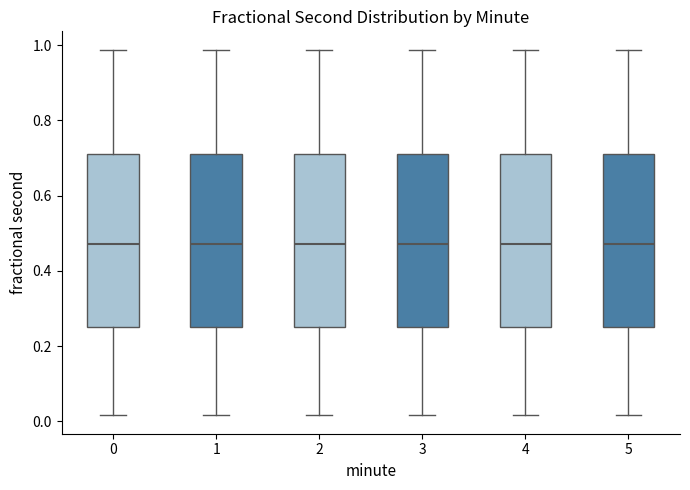

Reading left to right, transcribe this box plot: for each box, give where its median line is, the range the box spans, and where its two whiskers end, as read against the y-axis. The values are not printed on the chart, so give them approximately, as read against the axis.

0: median 0.48, box 0.26 to 0.72, whiskers 0.02 to 0.98
1: median 0.48, box 0.26 to 0.72, whiskers 0.02 to 0.98
2: median 0.48, box 0.26 to 0.72, whiskers 0.02 to 0.98
3: median 0.48, box 0.26 to 0.72, whiskers 0.02 to 0.98
4: median 0.48, box 0.26 to 0.72, whiskers 0.02 to 0.98
5: median 0.48, box 0.26 to 0.72, whiskers 0.02 to 0.98